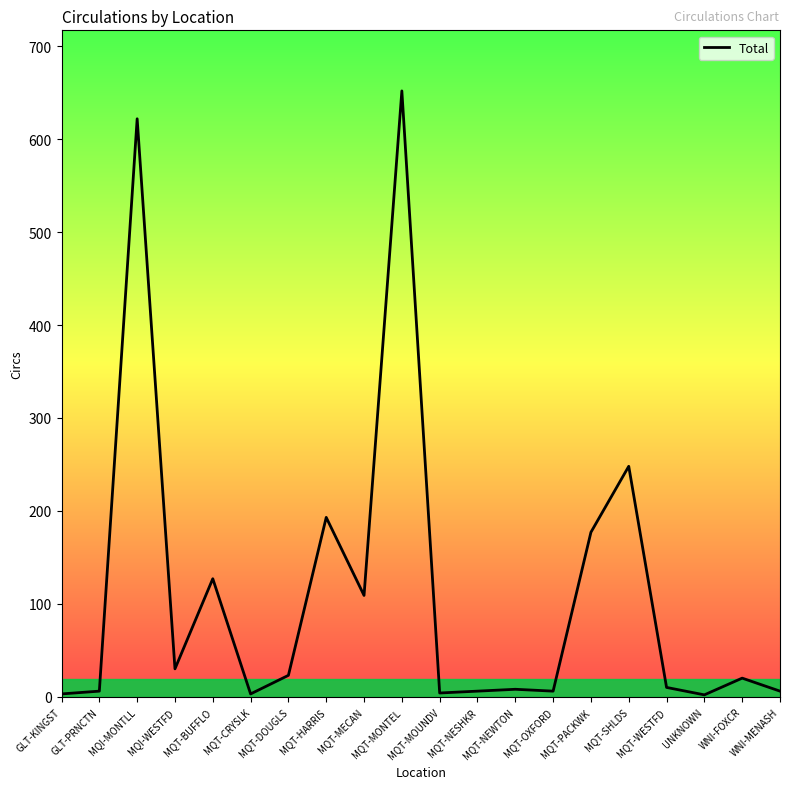

What value does the data have at MQT-MONTEL, to the nearest 100?

700